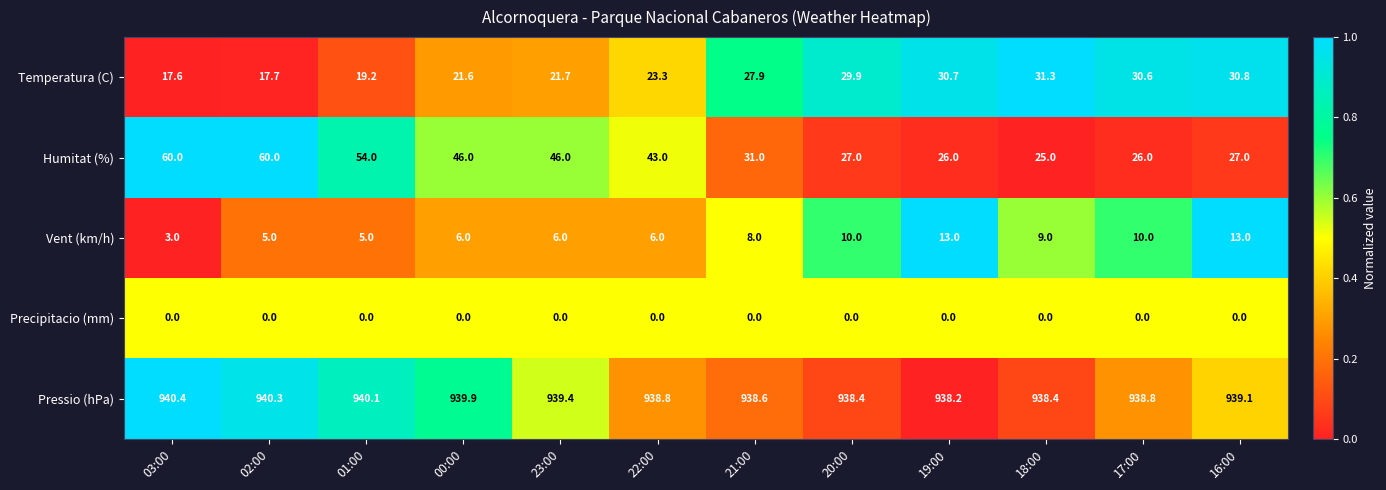

What is the greatest value displayed?

940.4